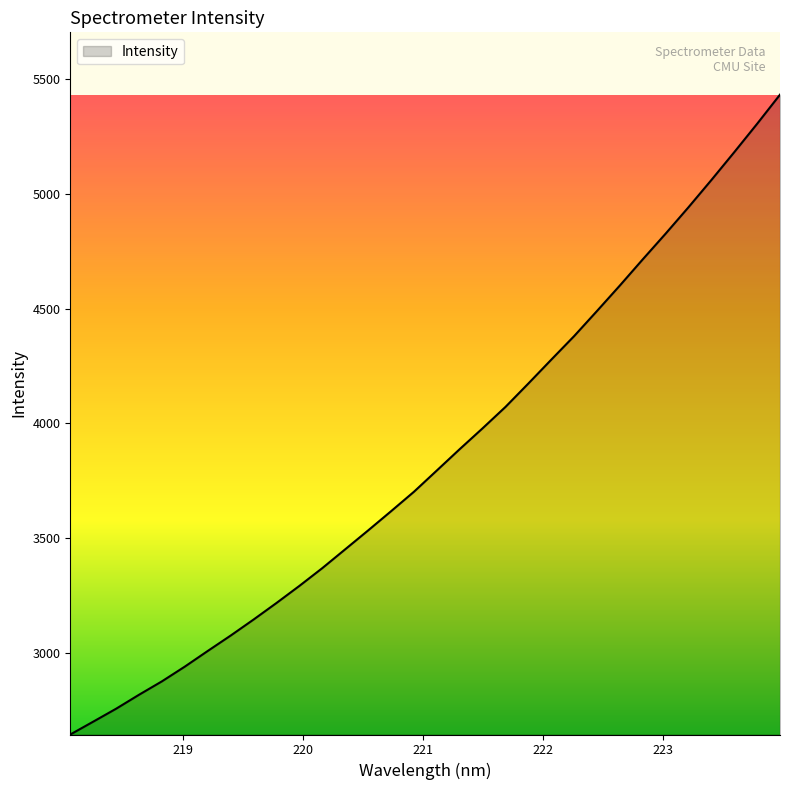

True or false: there are more than 1 points higher than both neighbors.

False